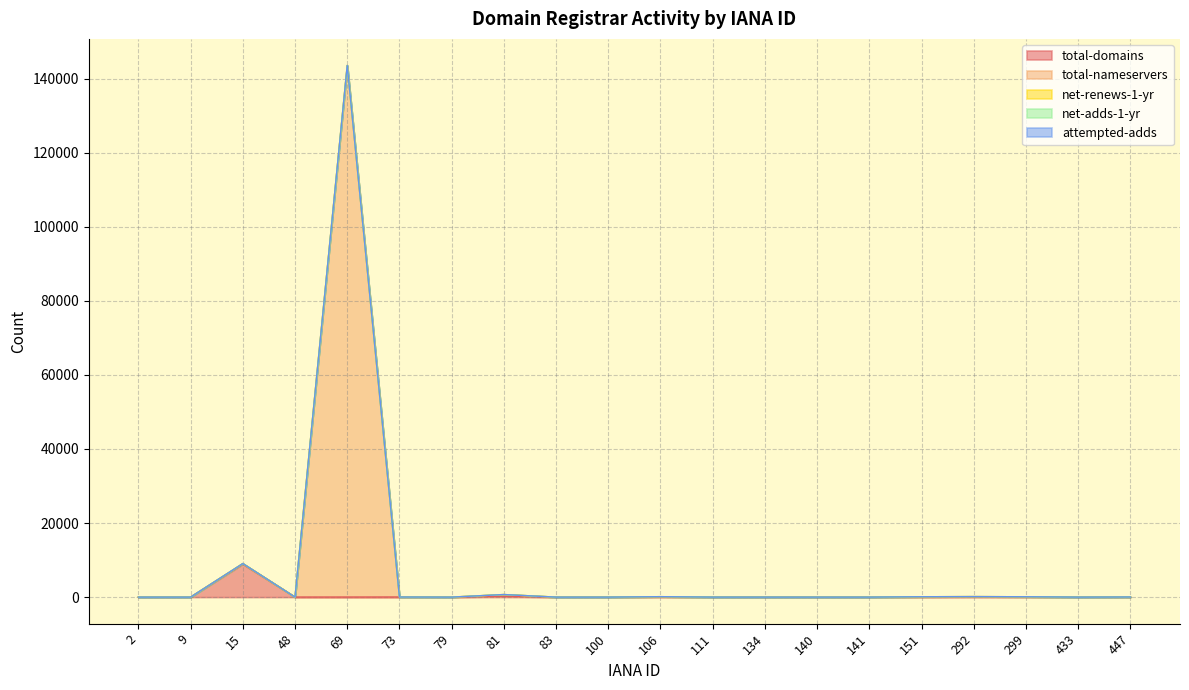

Does the chart have visible grid lines?

Yes